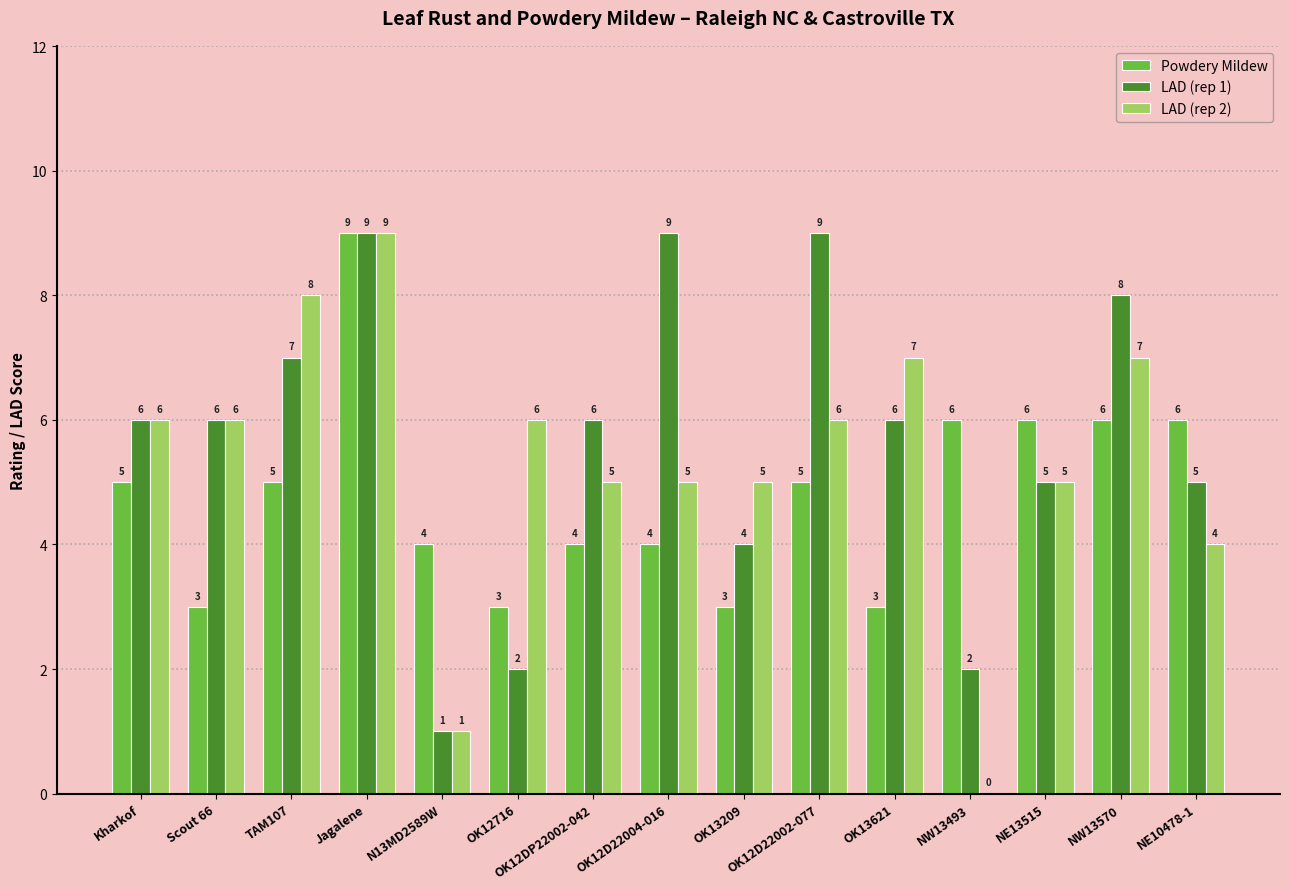

What is the spread (max minus min) of values at NE13515?

1